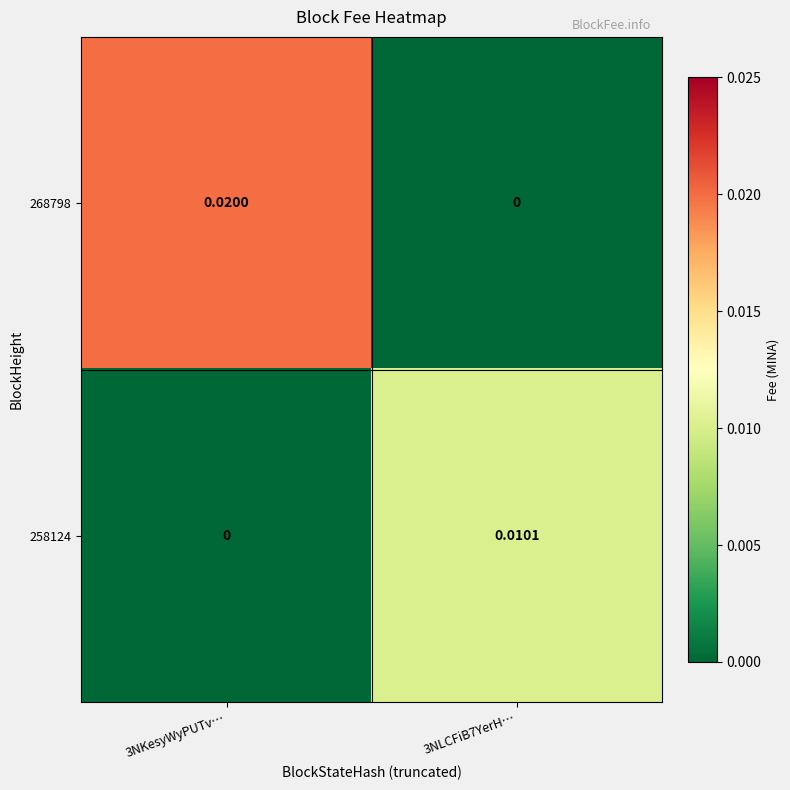

At which category does the chart reach its peak across all series?

3NKesyWyPUTv…